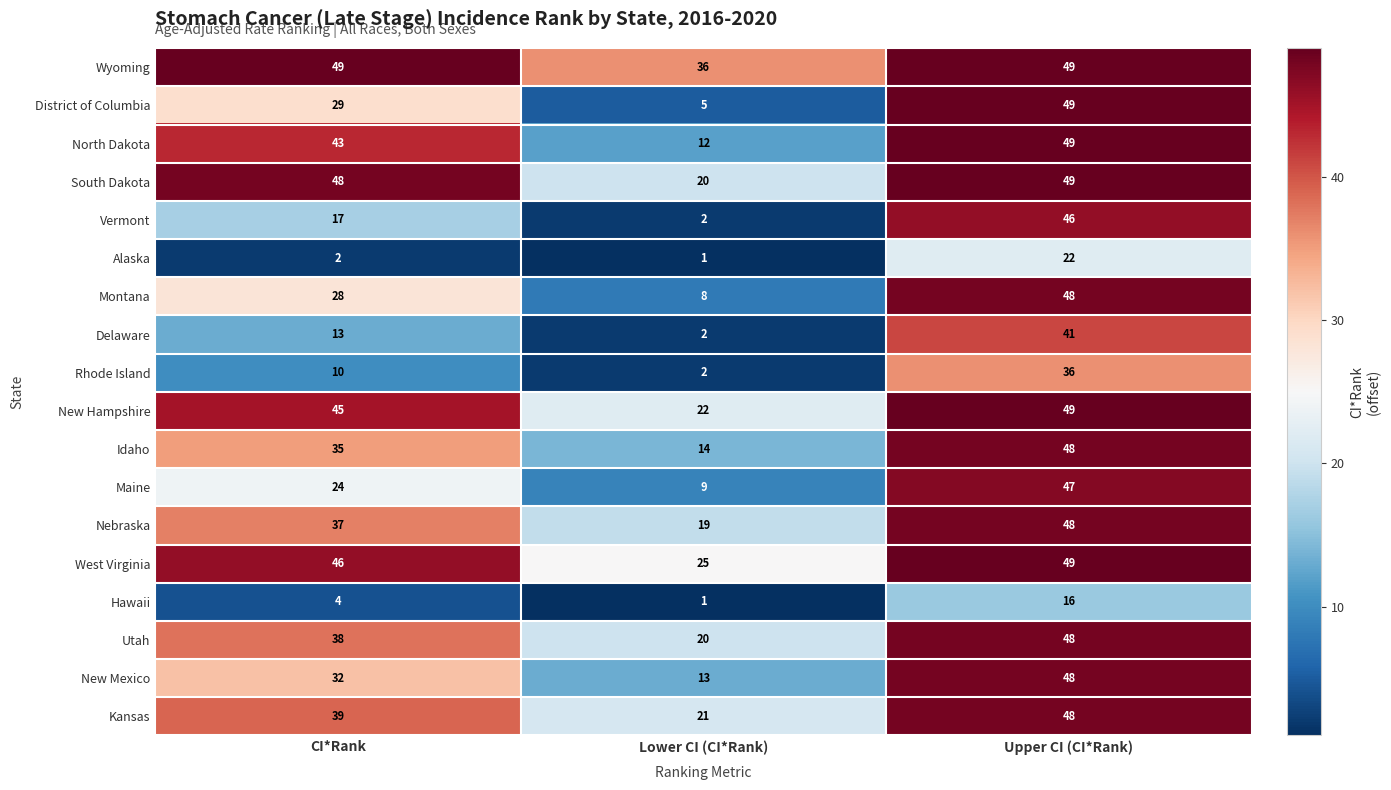

Is it true that South Dakota equals 20 at Lower CI (CI*Rank)?

True